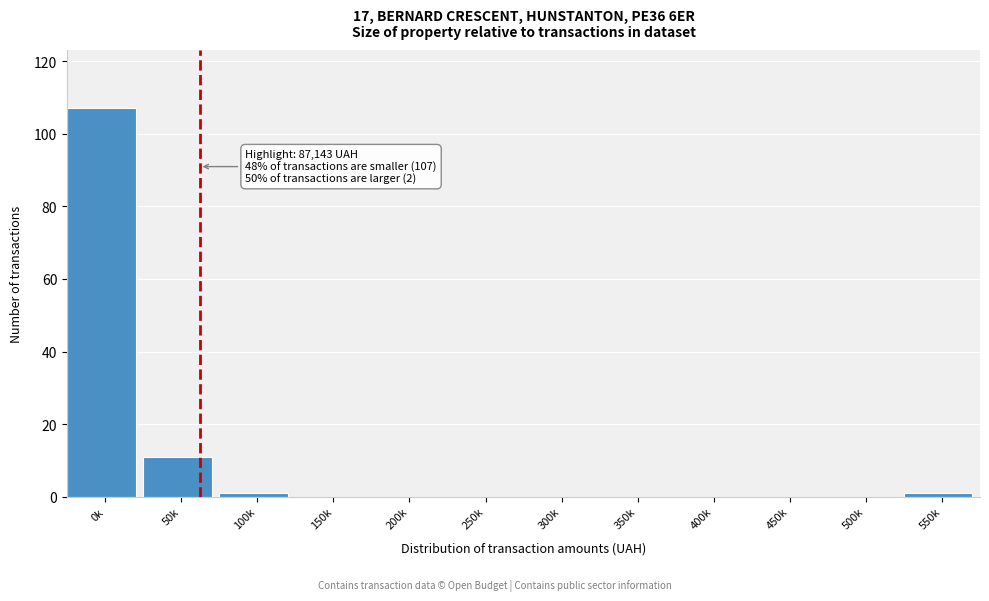

Reading right to left, transcribe all the data shown in this chart.

550k=1	500k=0	450k=0	400k=0	350k=0	300k=0	250k=0	200k=0	150k=0	100k=1	50k=11	0k=107